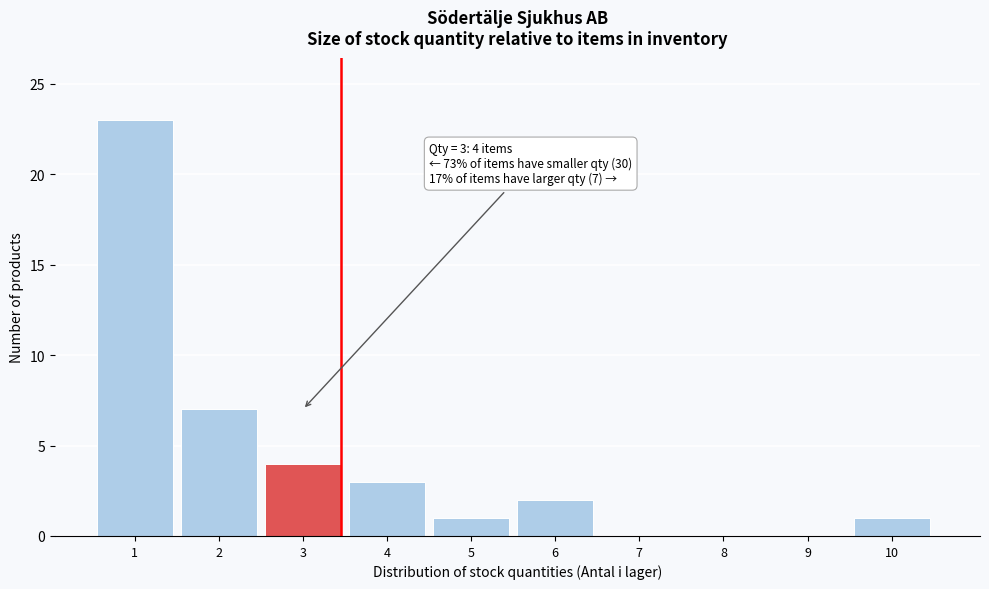

Reading left to right, list all the values displayed in this chart.

1=23	2=7	3=4	4=3	5=1	6=2	7=0	8=0	9=0	10=1